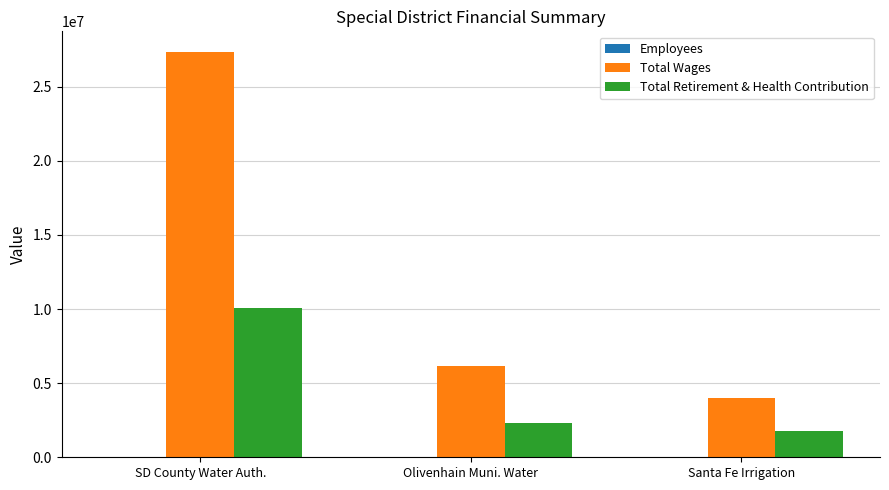

Which series has the largest total across all categories?

Total Wages